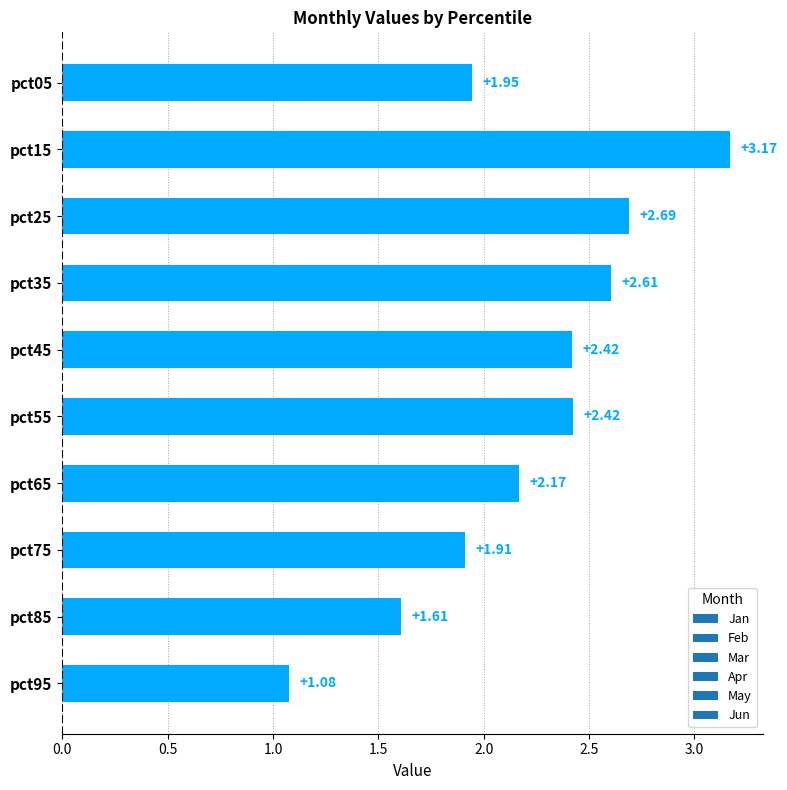

How many distinct data groups are displayed?

1